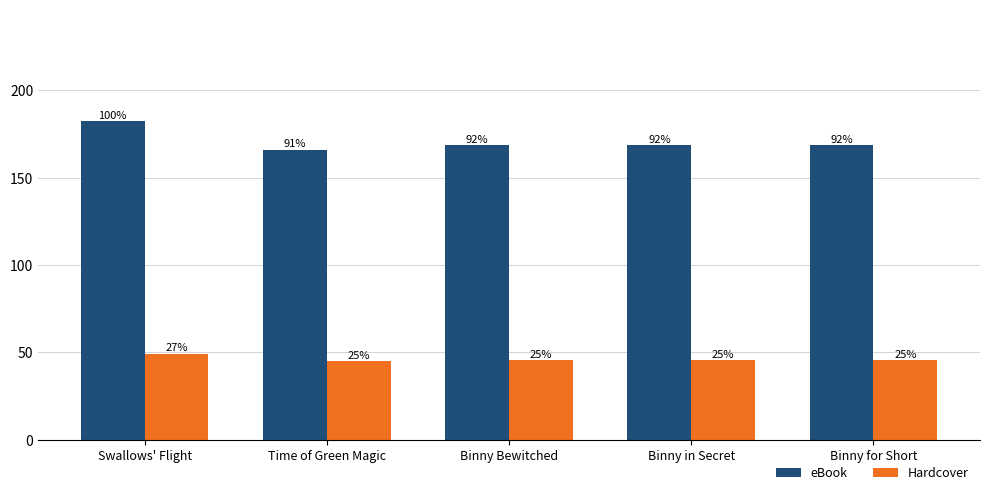

What are all the series names shown in the legend?

eBook, Hardcover